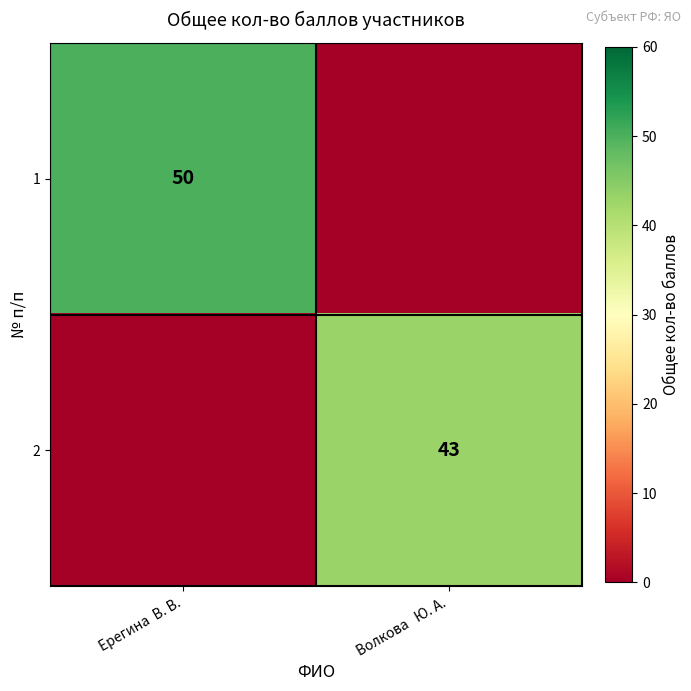

Is it true that 1 equals 35 at Ерегина  В. В.?

False